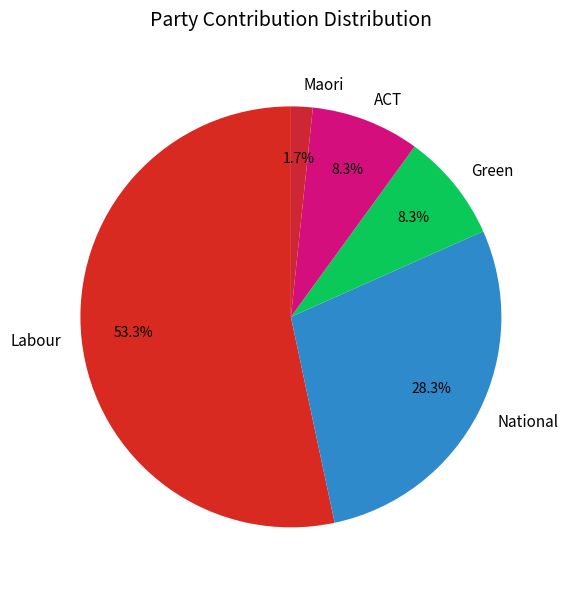

Count the number of slices in the pie.

5